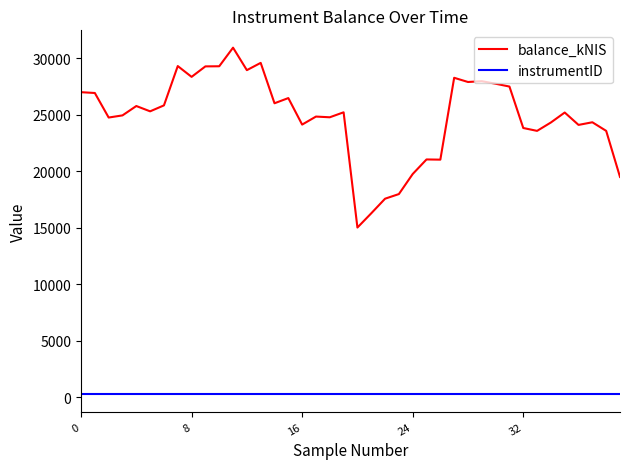

List the series in order of their peak value, lowest first.

instrumentID, balance_kNIS